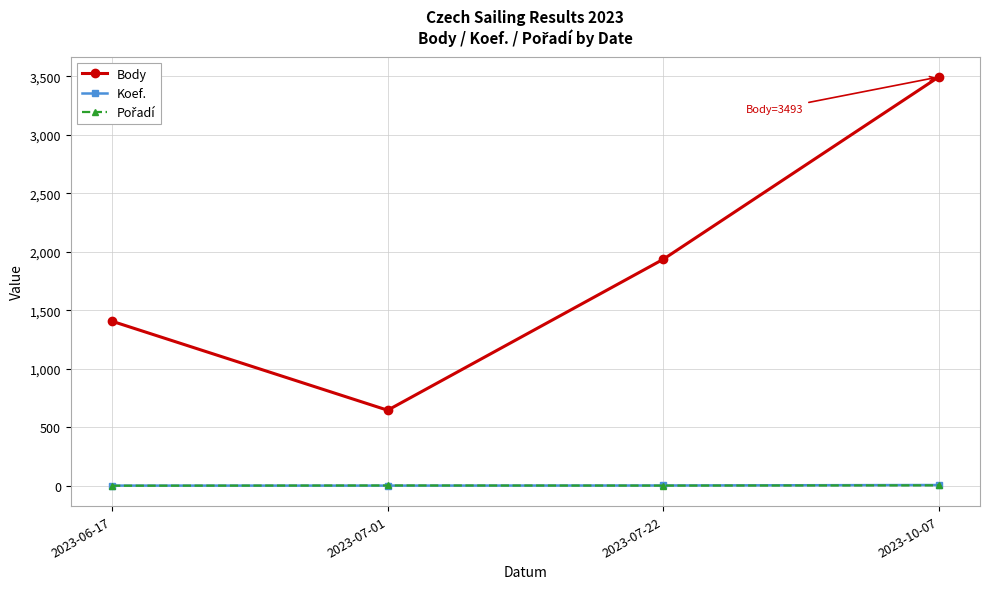

Which label corresponds to the largest value in the chart?

2023-10-07